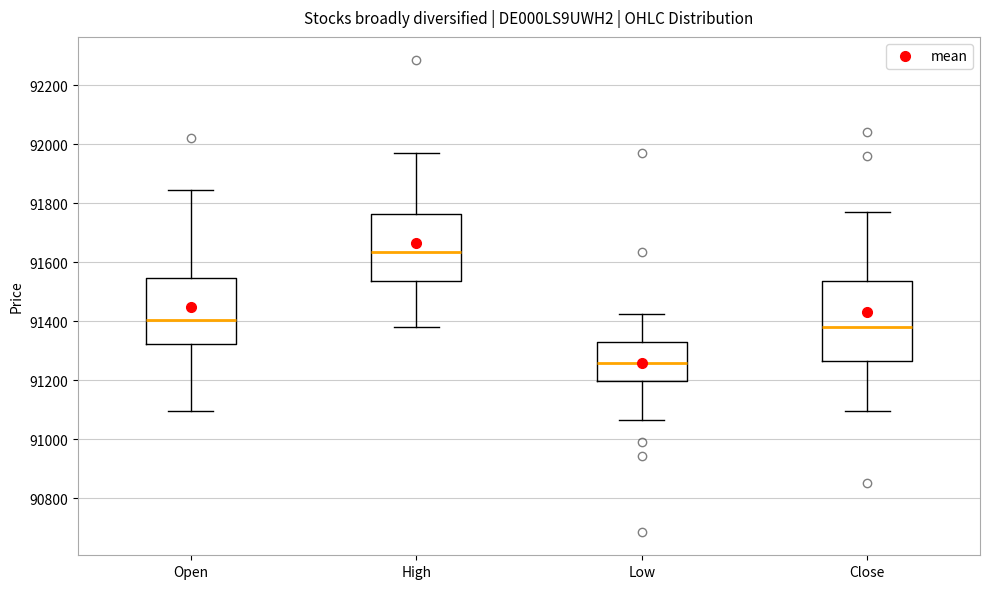

Where does the median line of the box for Close sit on the y-axis? The values are not printed on the chart, so give them approximately, as read against the axis.

91380